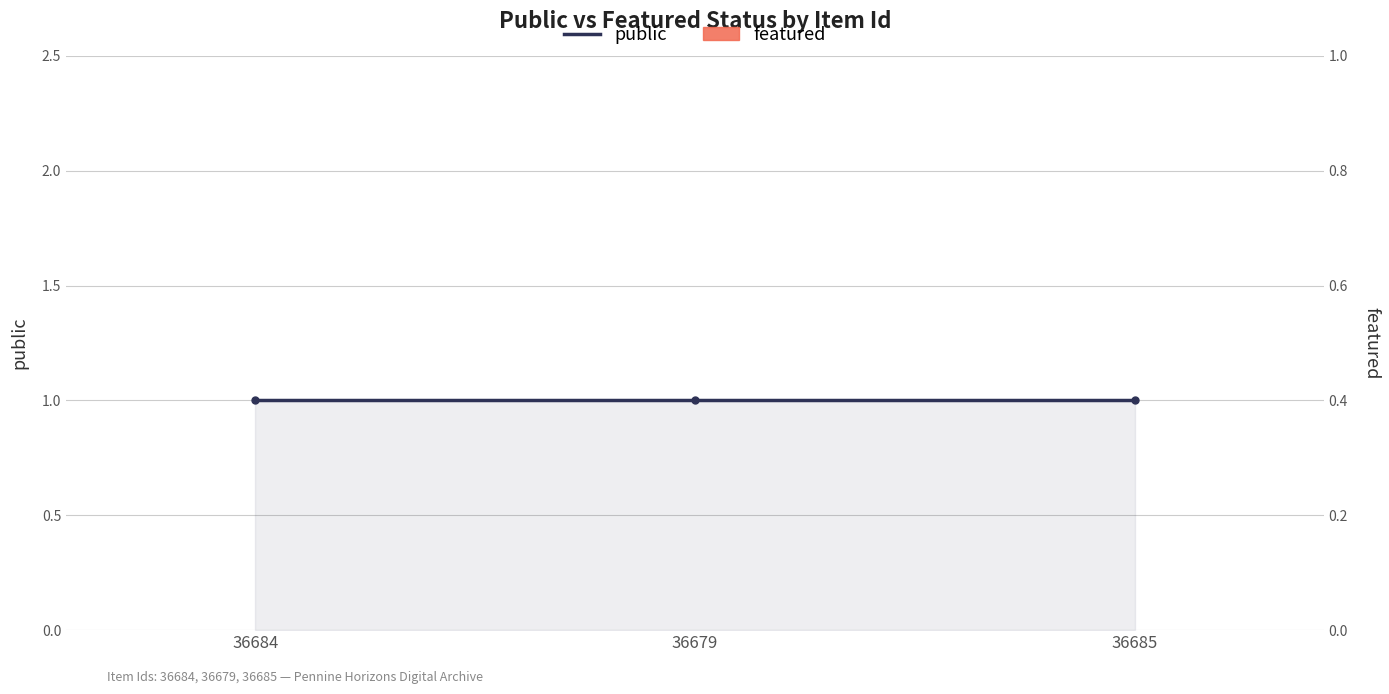

Which series has the largest total across all categories?

public